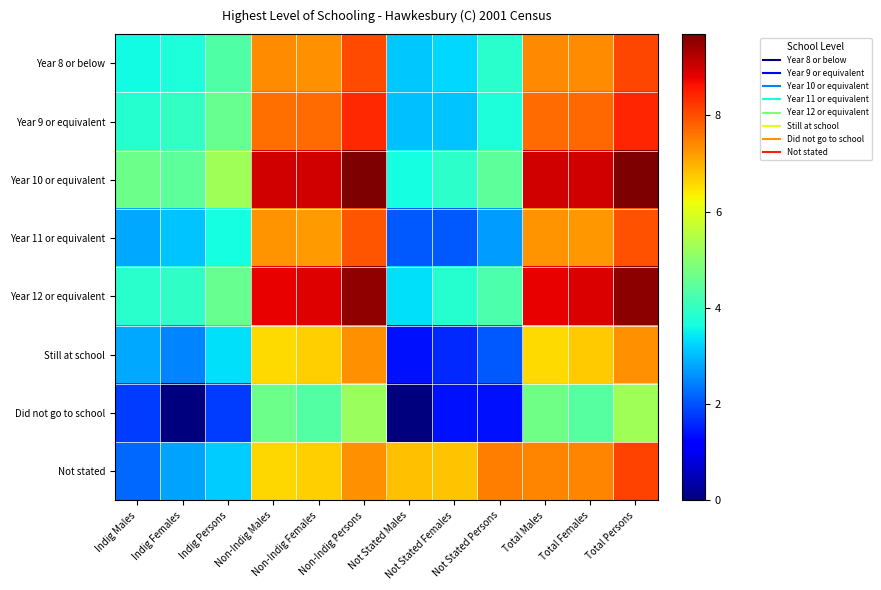

At which category is the sum across all series the highest?

Total Persons